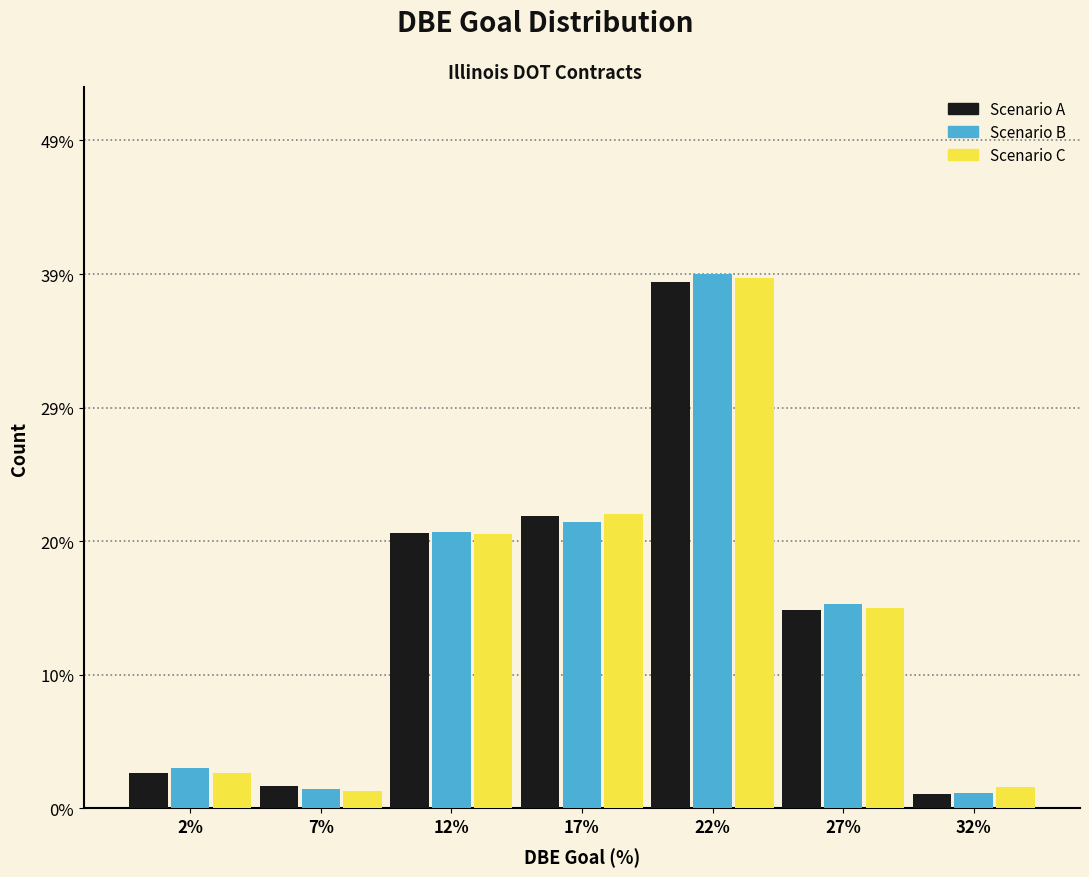

Reading left to right, what are all the values shown in this chart?

Scenario A: 2.6	1.6	20.1	21.4	38.5	14.5	1.1
Scenario B: 3.0	1.4	20.2	20.9	39.0	14.9	1.1
Scenario C: 2.6	1.3	20.0	21.5	38.8	14.7	1.6